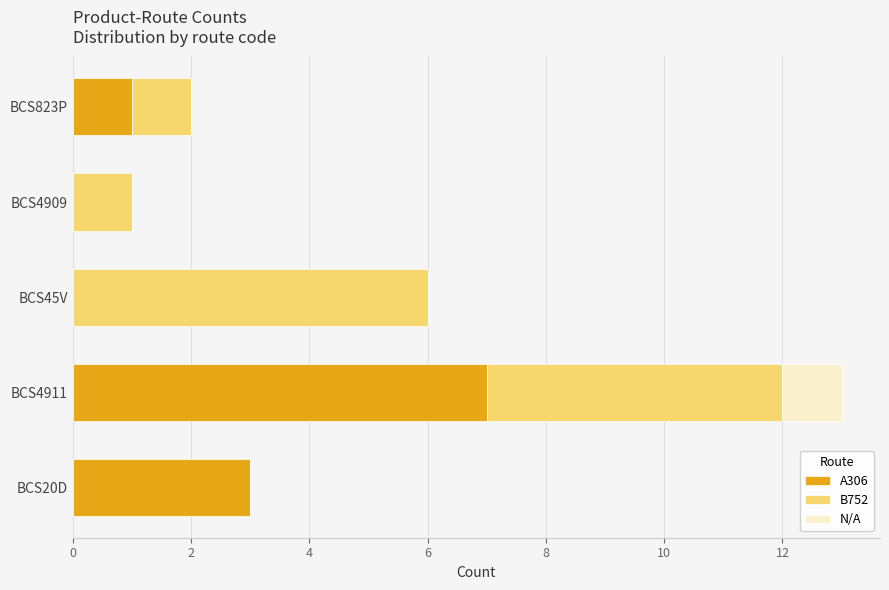

What is the approximate value of A306 at BCS4911?

7